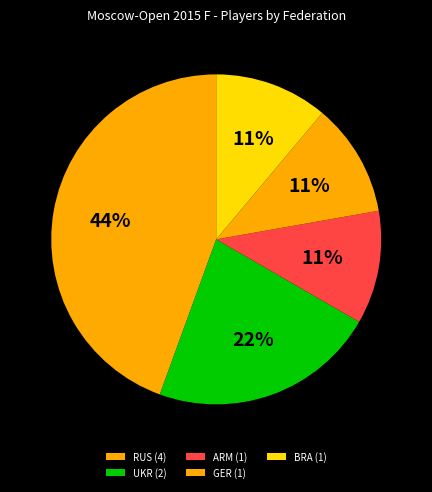

To the nearest percent, what percentage of the pie is RUS?

44%